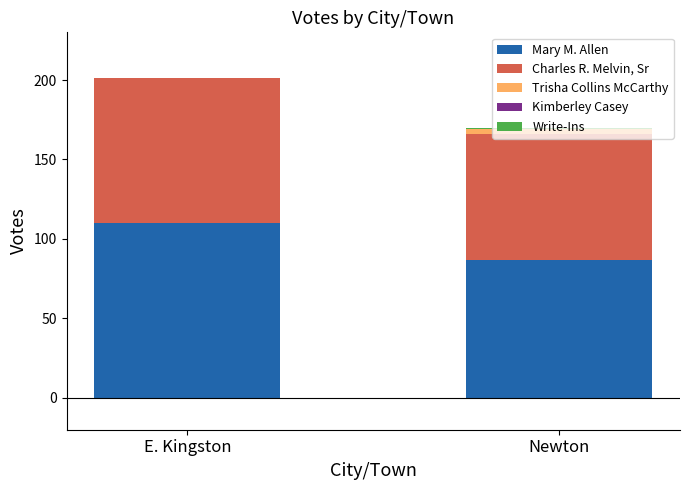

True or false: Mary M. Allen has a value of 143 at E. Kingston.

False